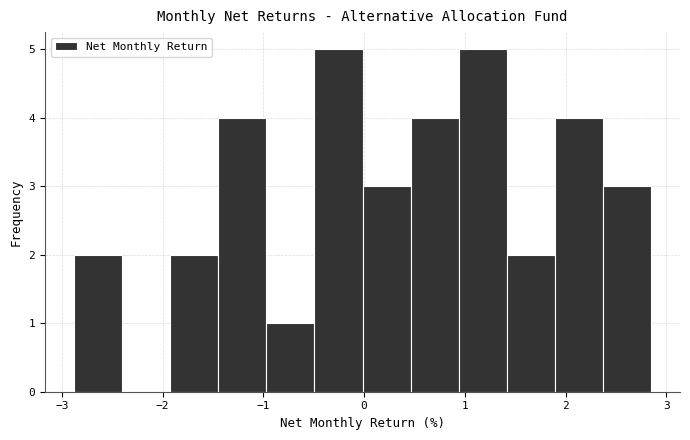

Reading left to right, list every bar in this chart as the range it spans on the x-axis followed by its height. Neither the bar edges nor the heights are printed on the chart, so give them approximately, as read against the axes.

-2.9 to -2.4: 2
-2.4 to -1.9: 0
-1.9 to -1.4: 2
-1.4 to -1.0: 4
-1.0 to -0.5: 1
-0.5 to 0.0: 5
0.0 to 0.5: 3
0.5 to 0.9: 4
0.9 to 1.4: 5
1.4 to 1.9: 2
1.9 to 2.4: 4
2.4 to 2.9: 3